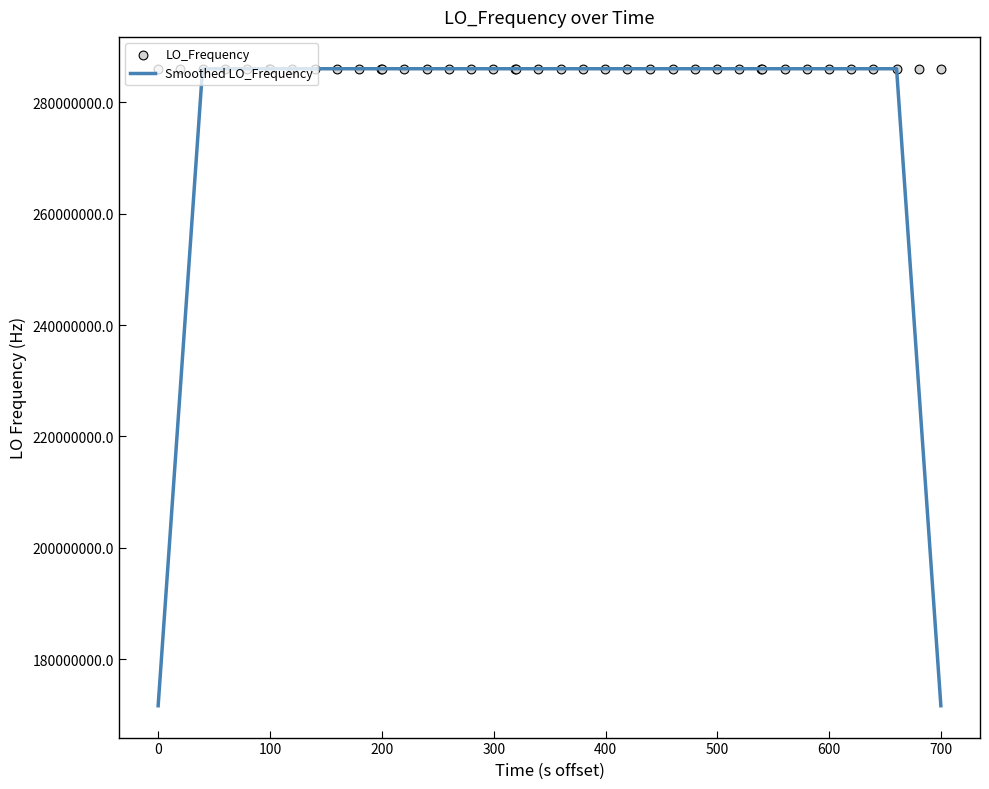

Which series has the widest spread of Y values?

Smoothed LO_Frequency